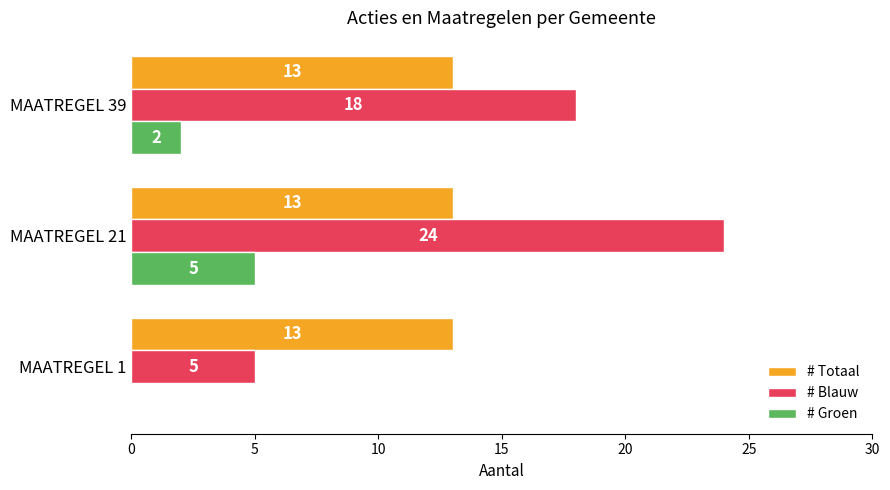

Between MAATREGEL 21 and MAATREGEL 39, which series saw the biggest shift?

# Blauw